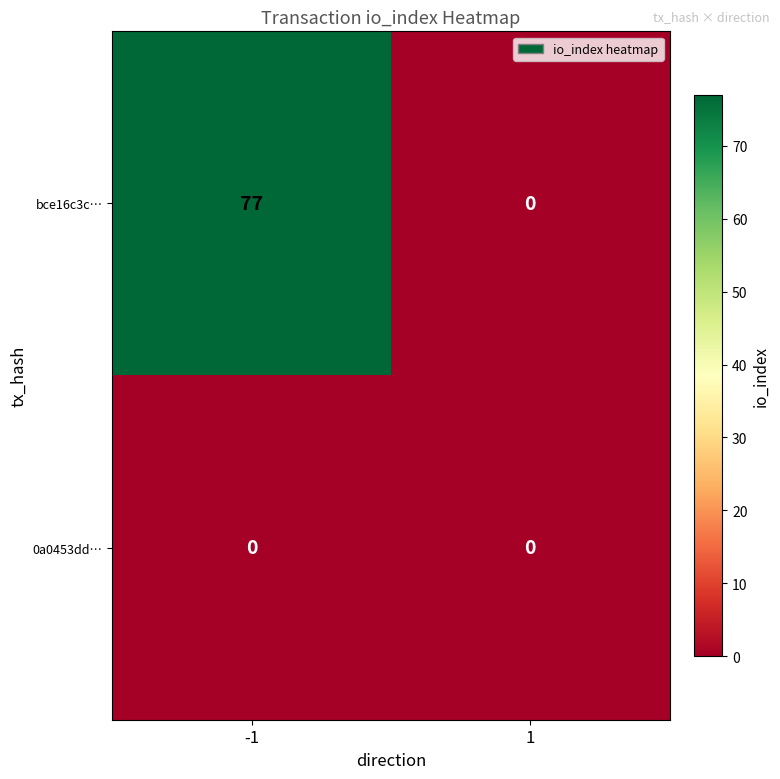

Is it true that 0a0453dd… equals 0 at 1?

True